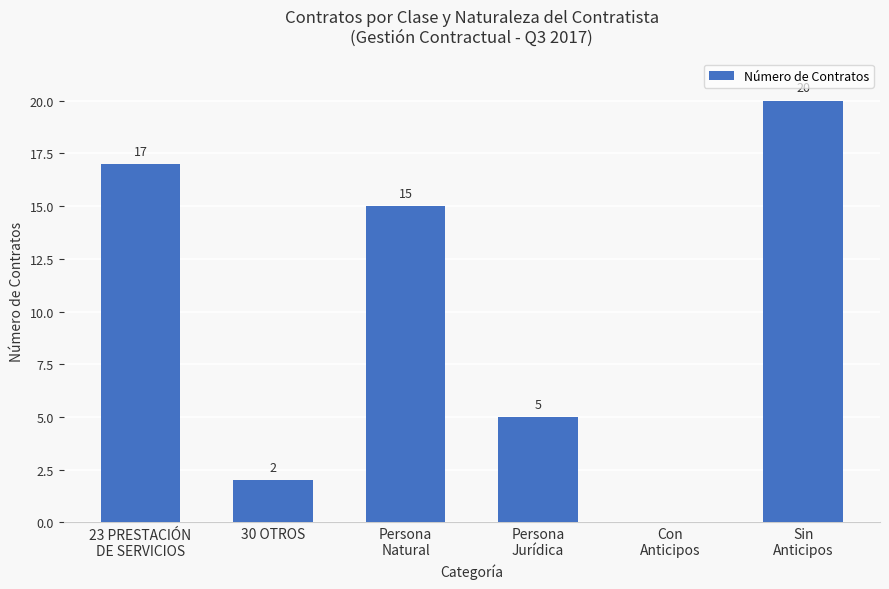

What is the sum of all values?

59